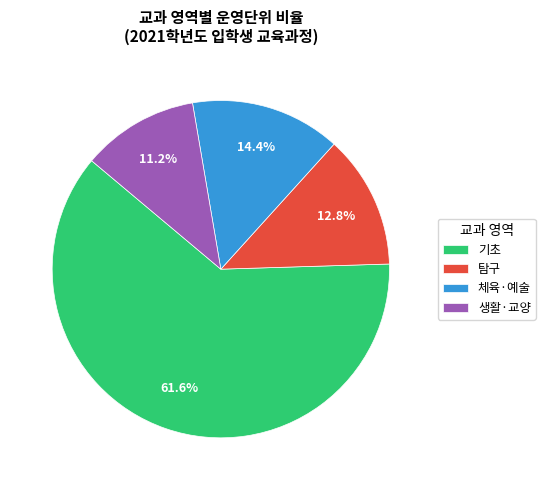

Does any single category account for the majority?

Yes